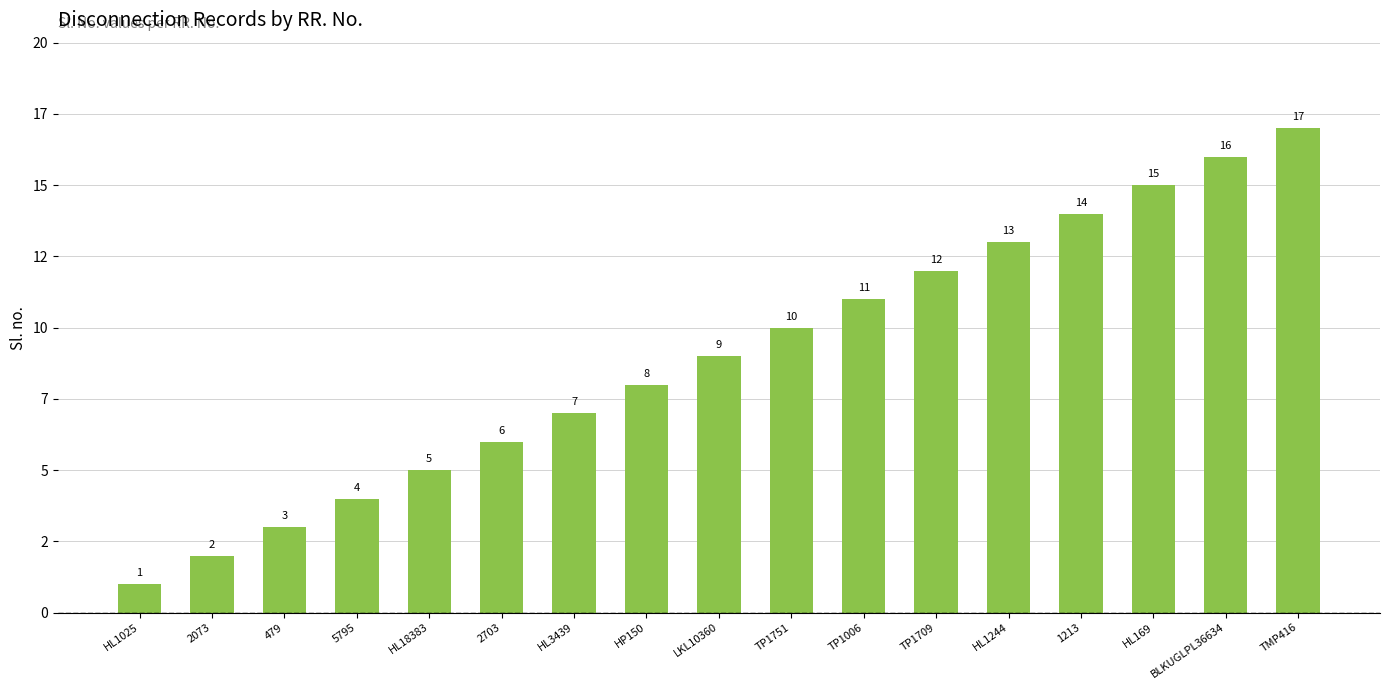

What position from the right is TP1006?

7